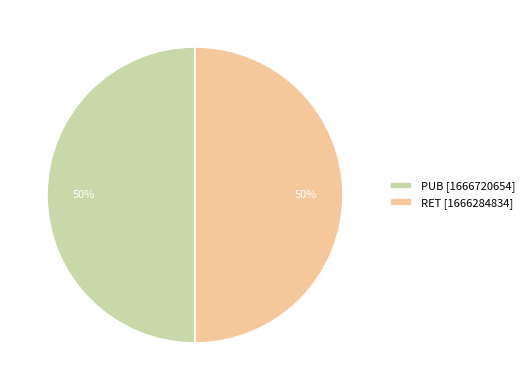

Is it true that PUB is 50% of the pie?

True